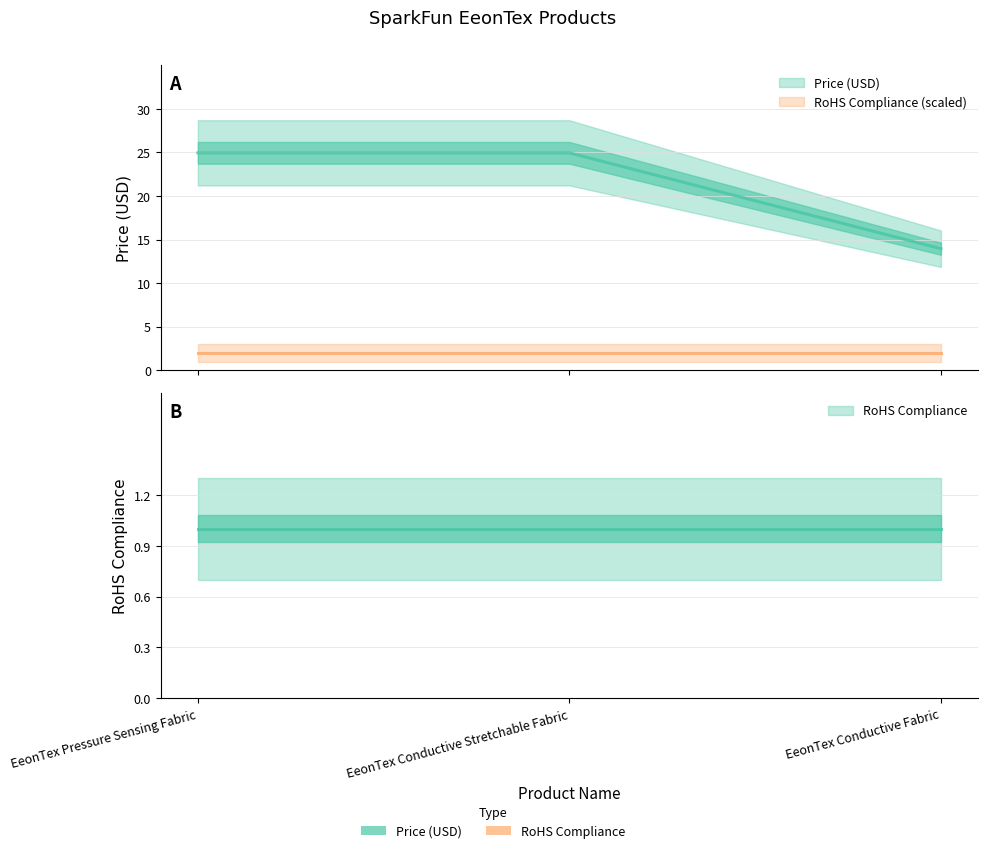

What is the minimum value shown in the chart?

13.9